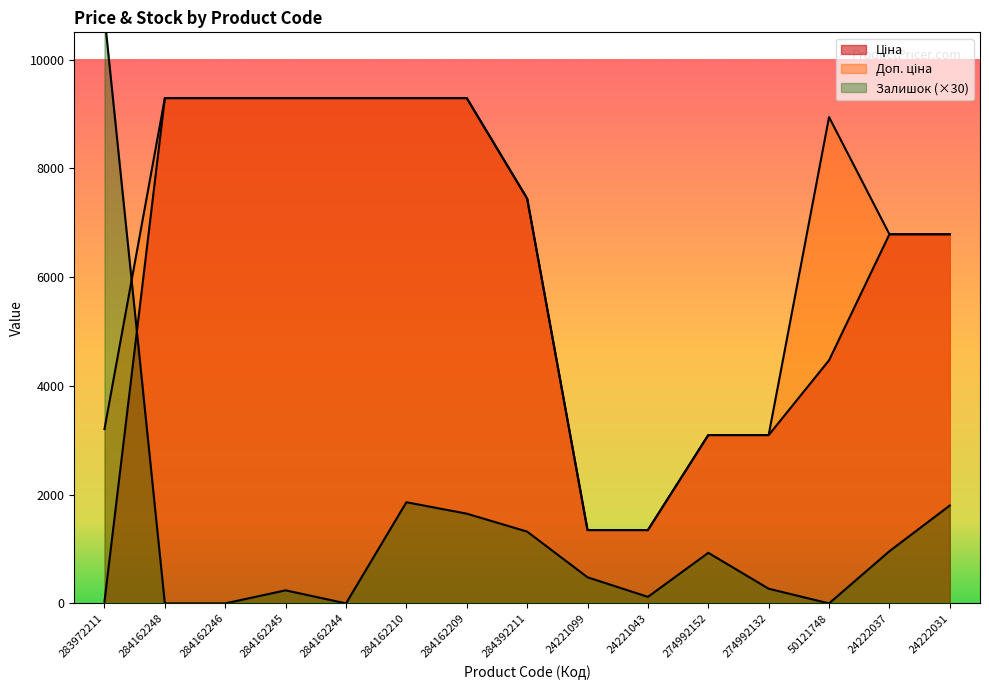

Is the value of Ціна at 284162210 greater than the value of Залишок at 284162244?

Yes